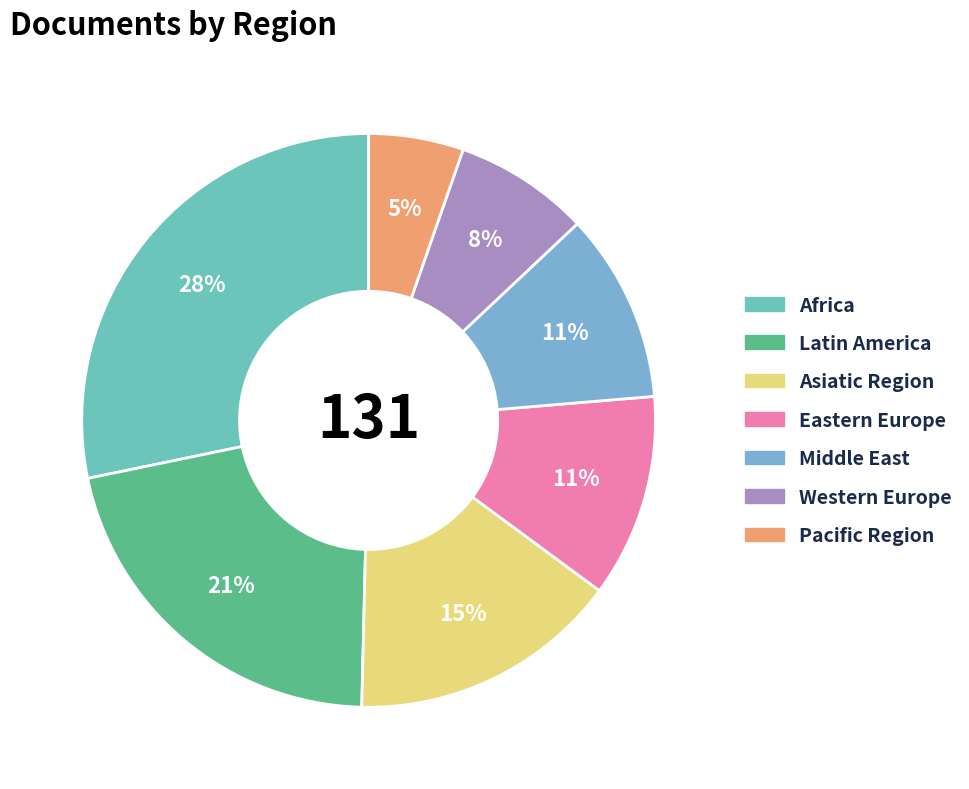

Count the number of slices in the pie.

7